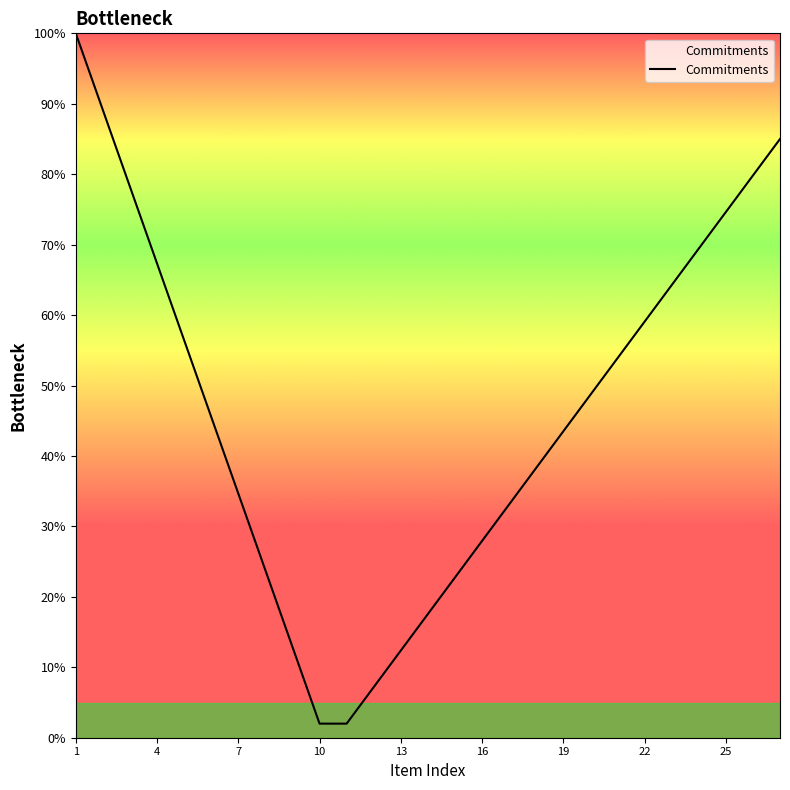

What is the minimum value shown in the chart?

2.0